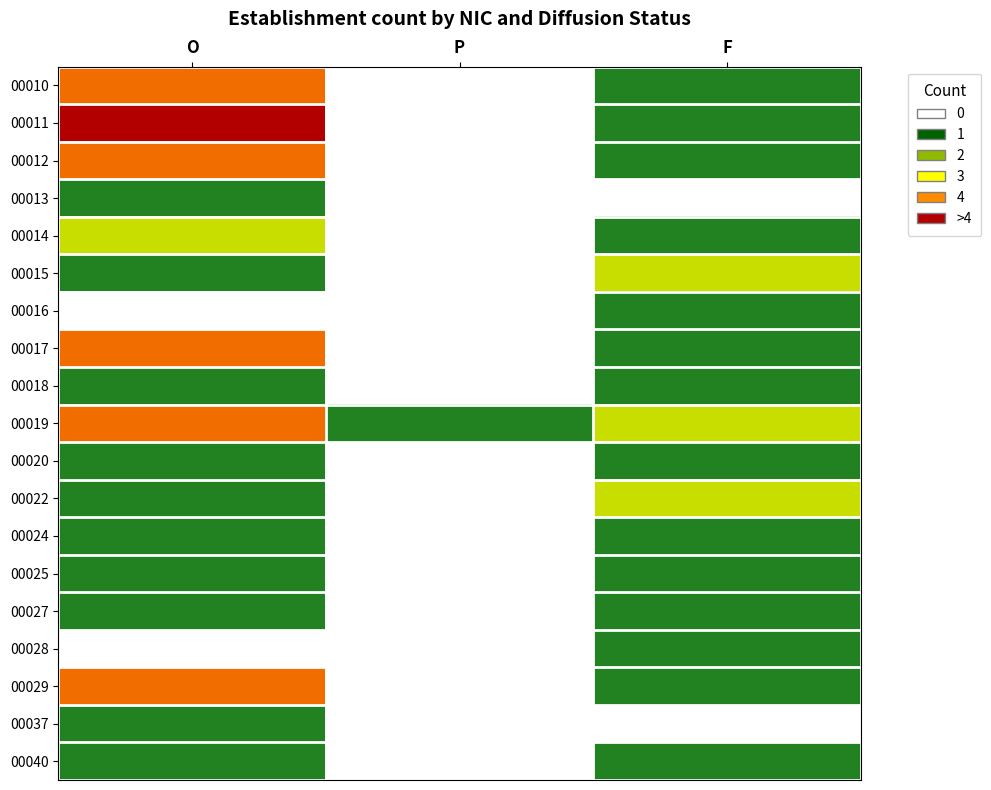

What is the spread (max minus min) of values at O?

4